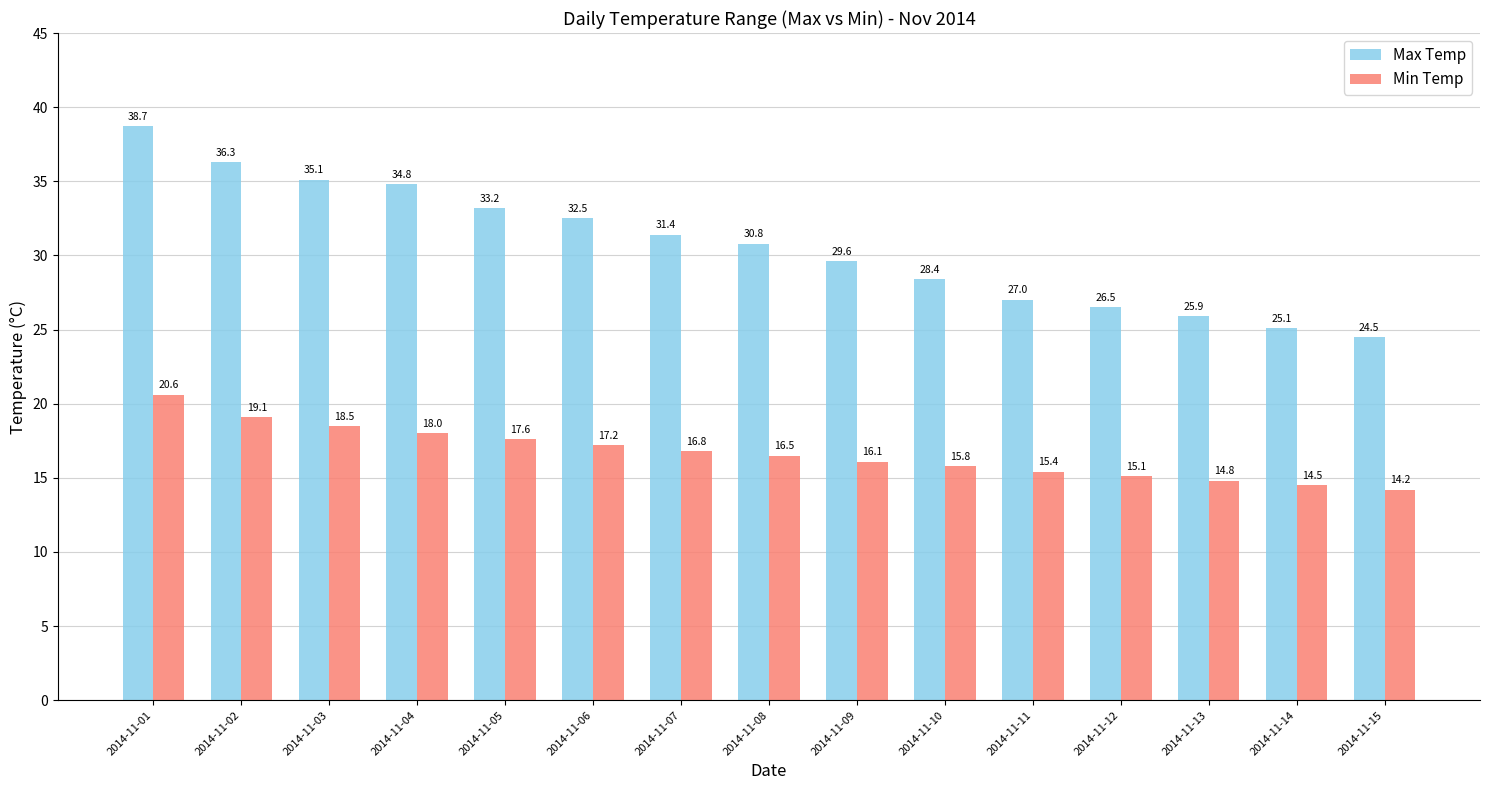

What is the maximum value shown in the chart?

38.7